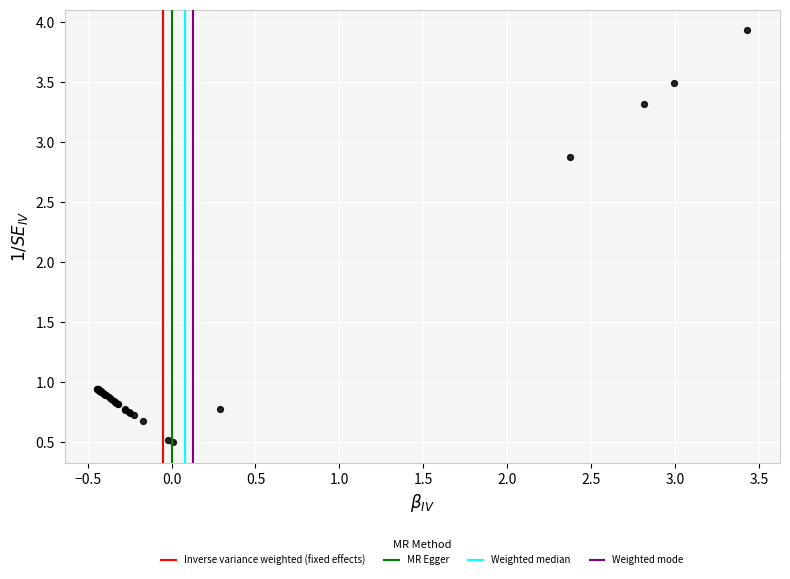

What Y value in the scatter plot is closest to 2?

2.9